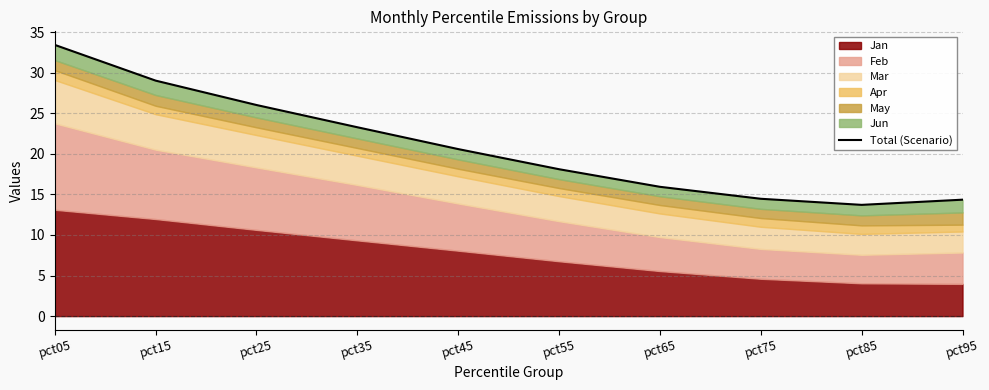

What is the ratio of the value at pct95 to the value at pct25?

0.6